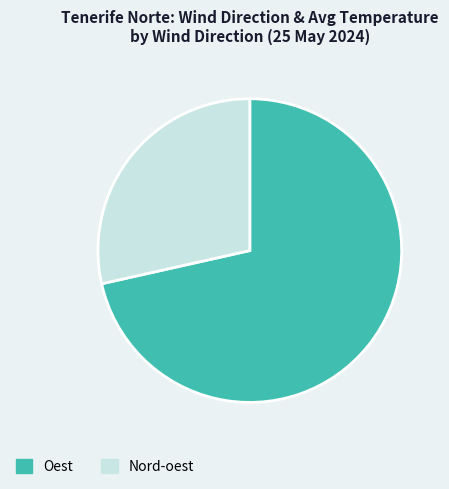

Which slice is the largest?

Oest